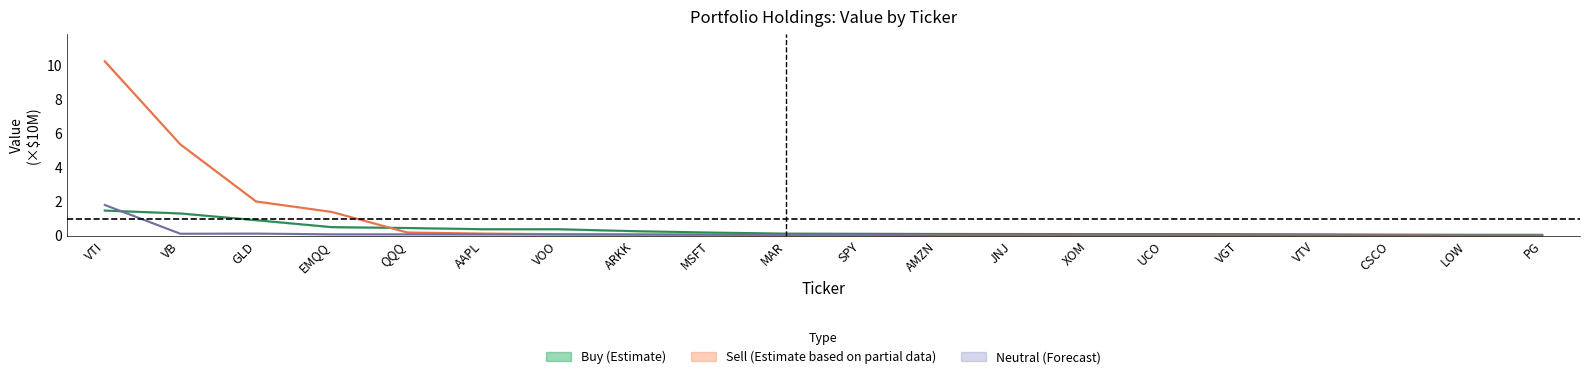

What is the label of the 16th point from the right?

QQQ